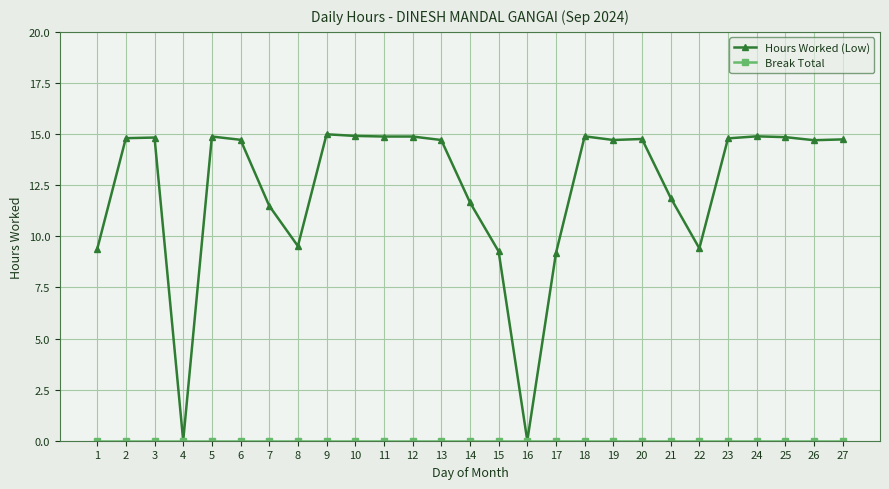

Which series has the largest range (max minus min)?

Hours Worked (Low)